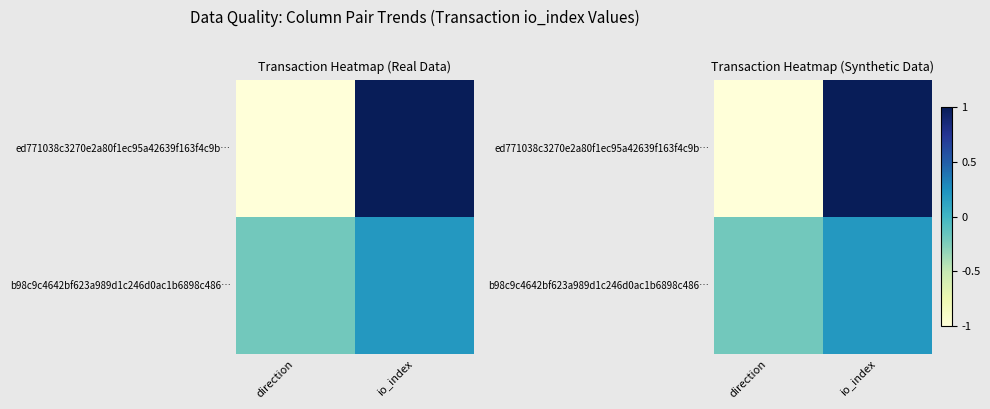

What value does the ed771038c3270e2a80f1ec95a42639f163f4c9b… series have at direction?

-1.0